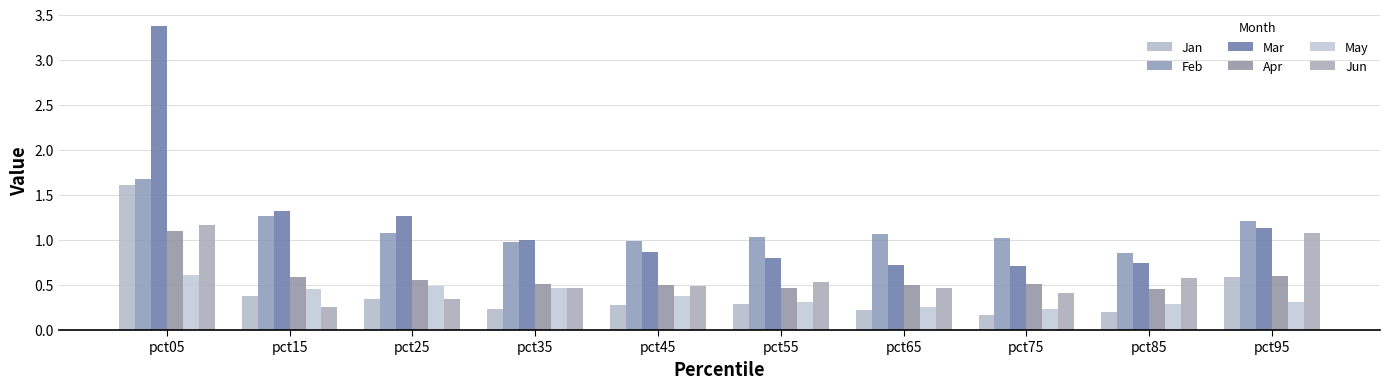

What is the total value across all series at pct75?

3.0